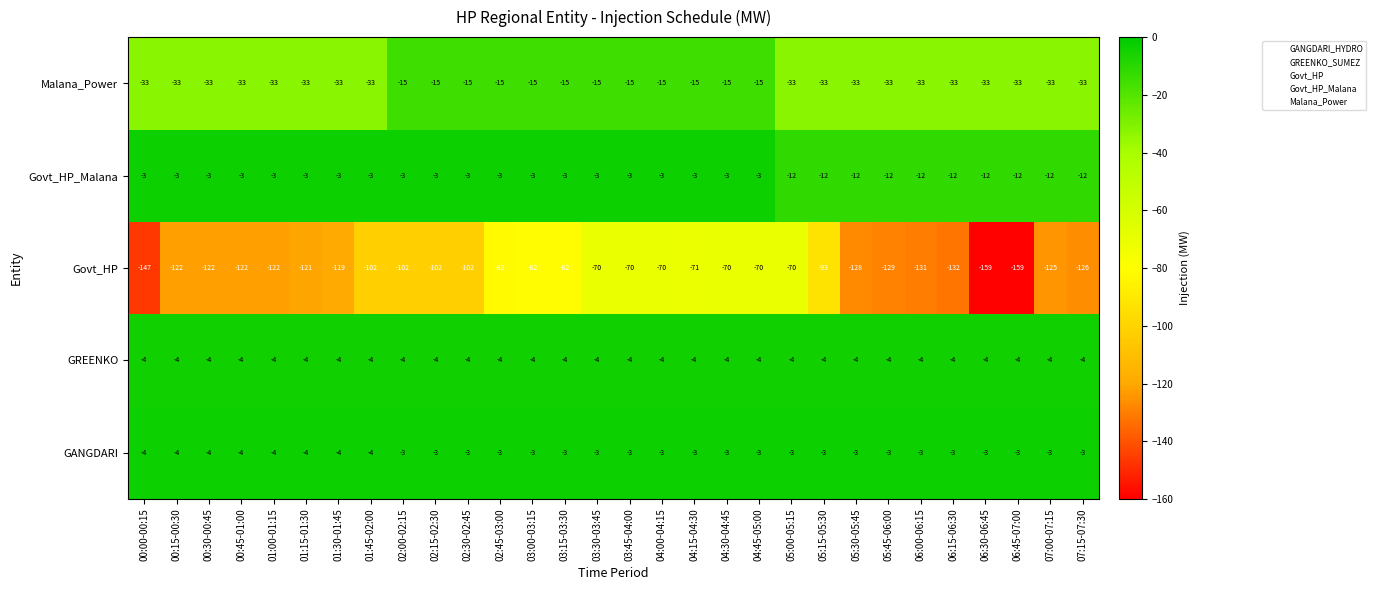

What is the spread (max minus min) of values at 06:15-06:30?

129